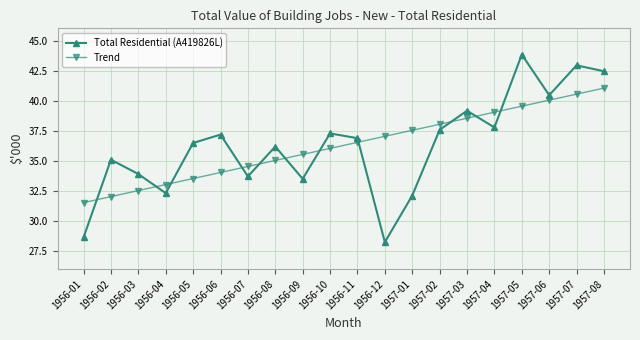

What is the label of the 16th point from the right?

1956-05